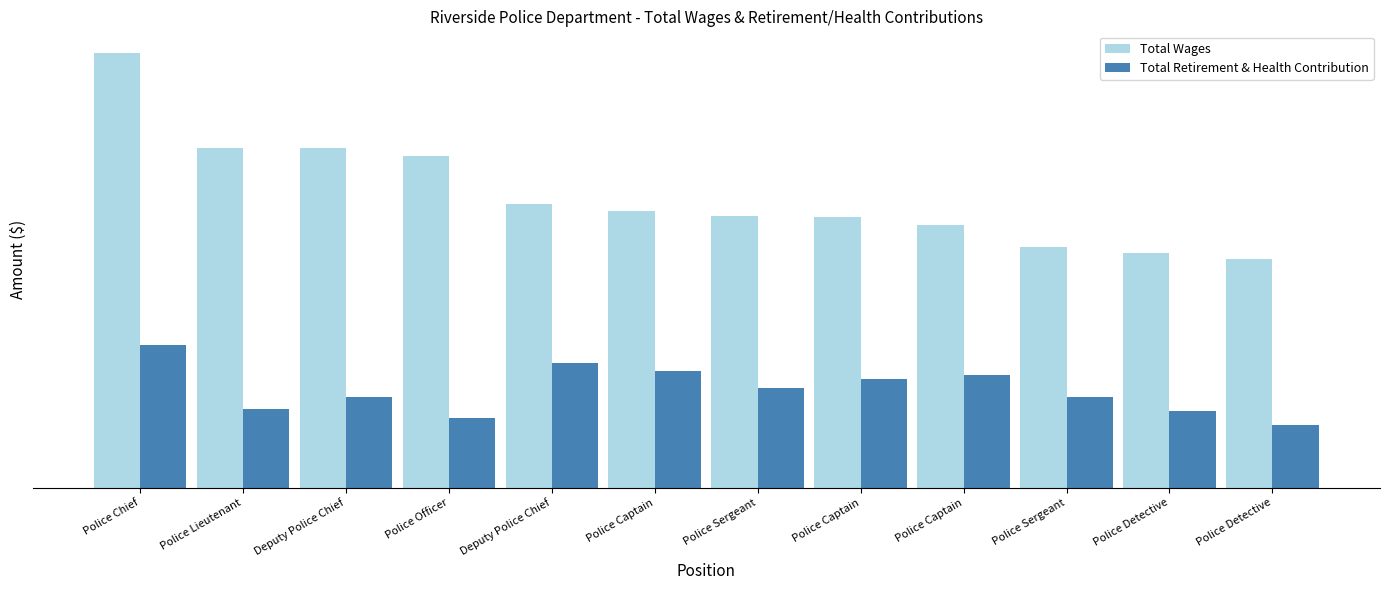

What are all the series names shown in the legend?

Total Wages, Total Retirement & Health Contribution